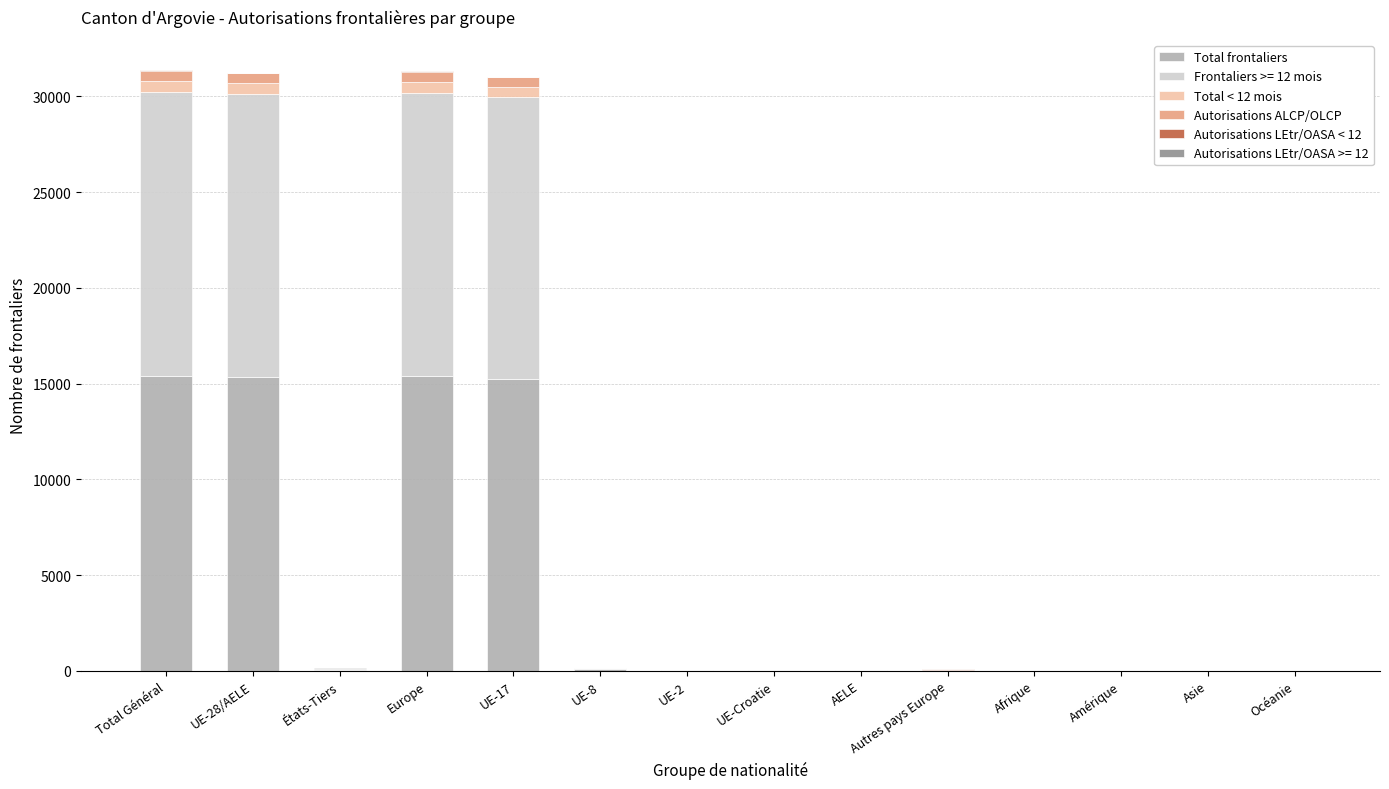

What is the maximum value for Total frontaliers?

15393